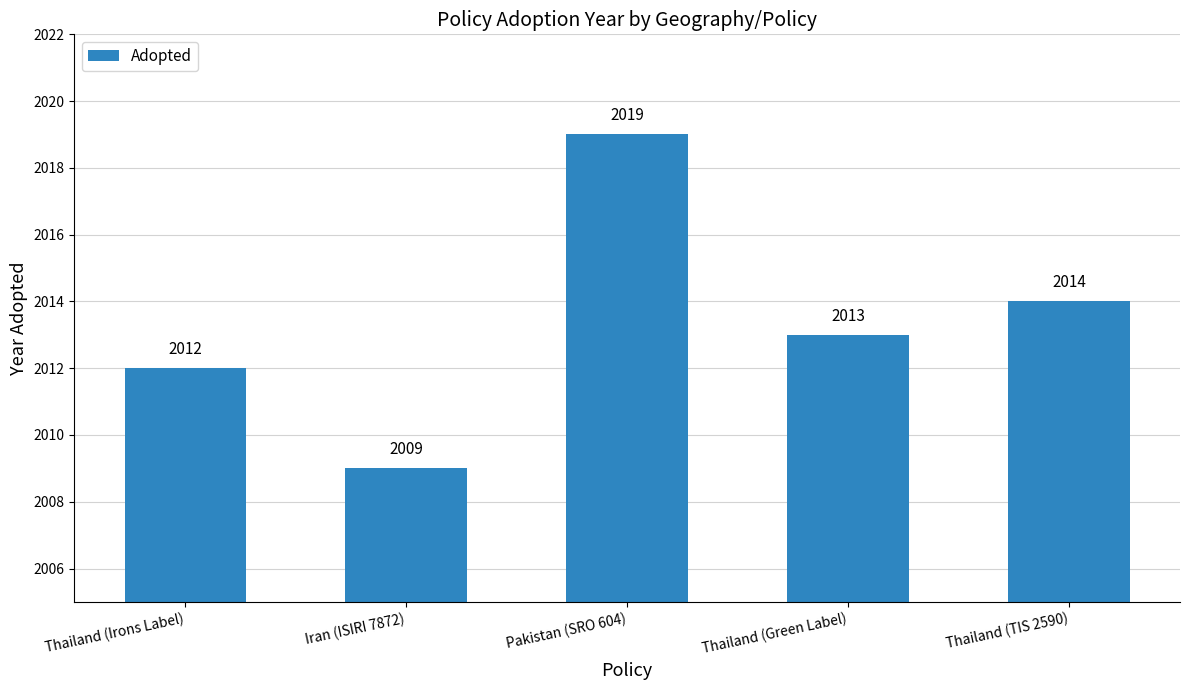

What is the label of the 1st bar from the left?

Thailand (Irons Label)